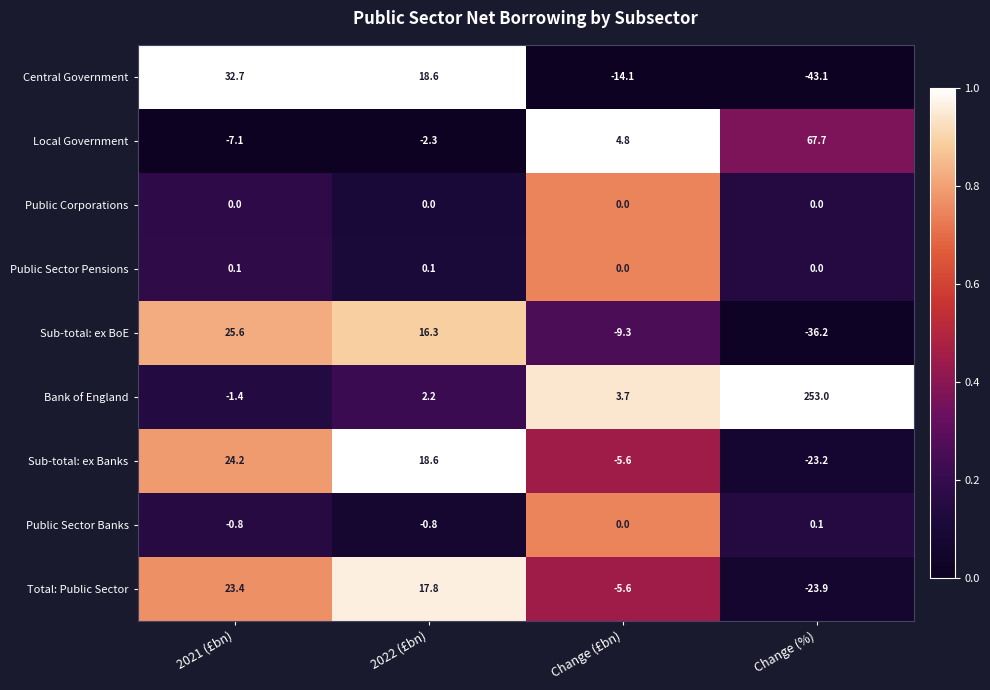

Which category has the lowest value across all series?

Change (%)